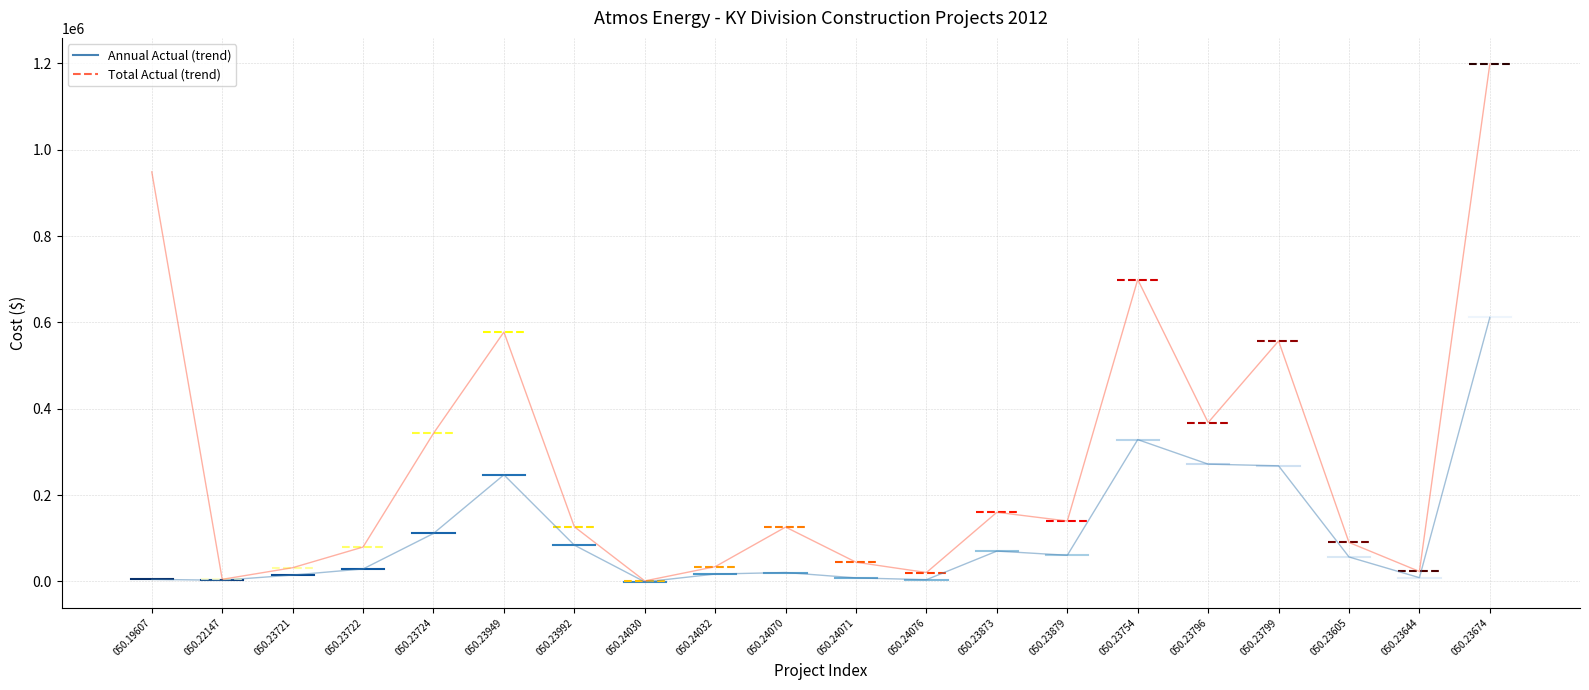

True or false: Annual Actual (trend) has a value of 5589.3 at 050.23644.

False